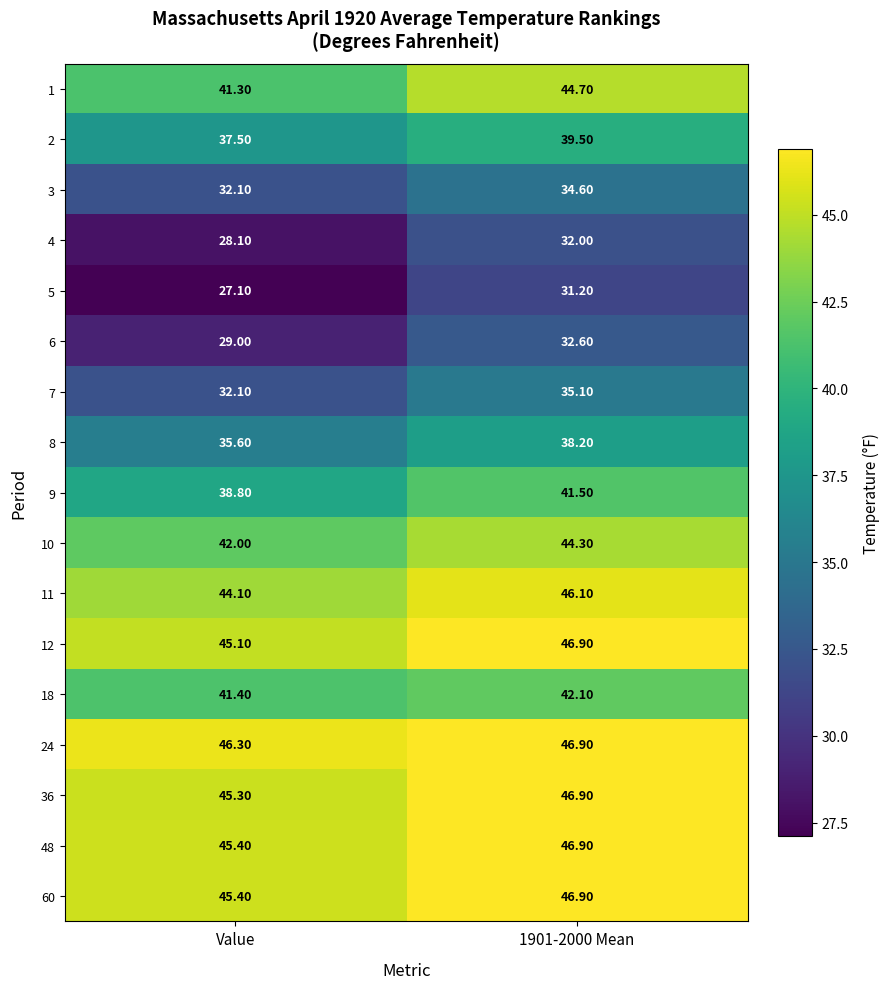

Which series has the largest total across all categories?

24